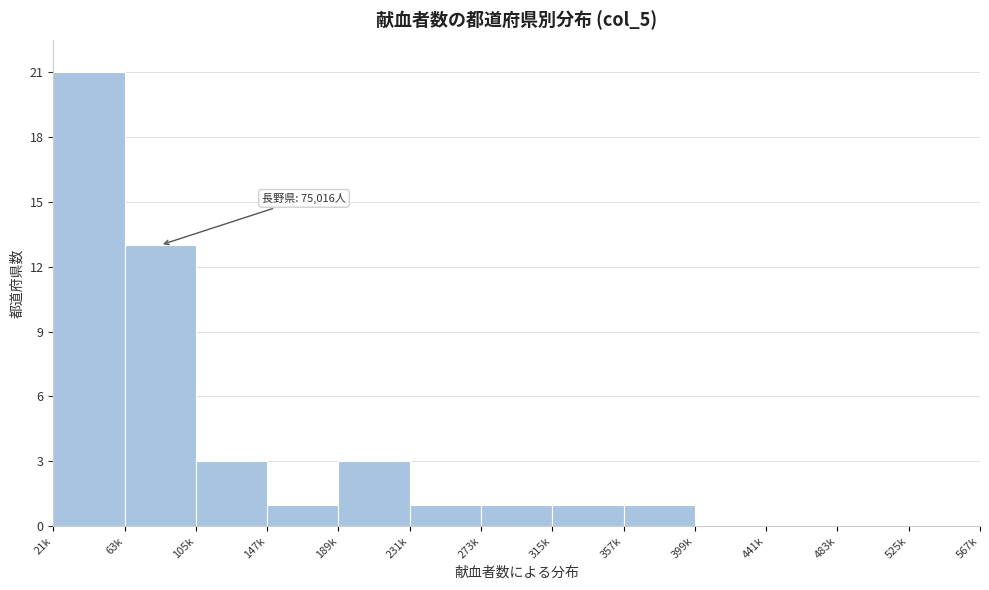

Reading left to right, what are all the values shown in this chart?

21k=21	63k=13	105k=3	147k=1	189k=3	231k=1	273k=1	315k=1	357k=1	399k=0	441k=0	483k=0	525k=0